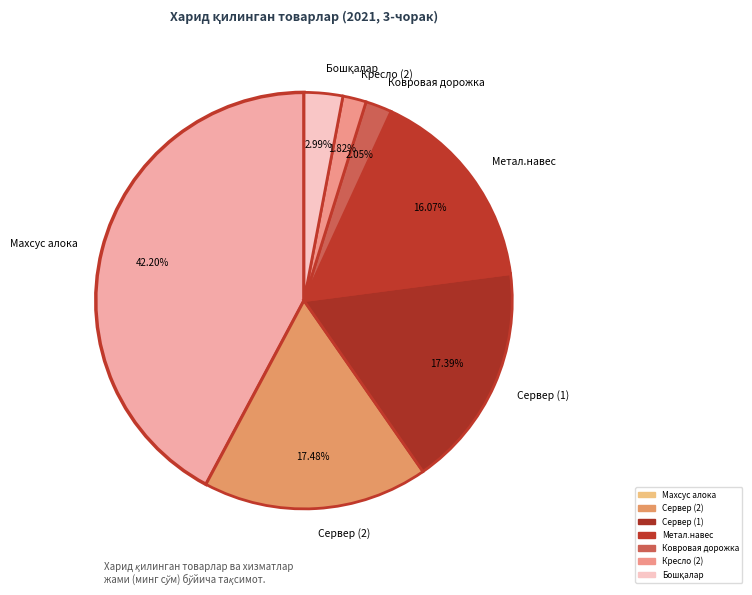

Which slice is the largest?

Махсус алока